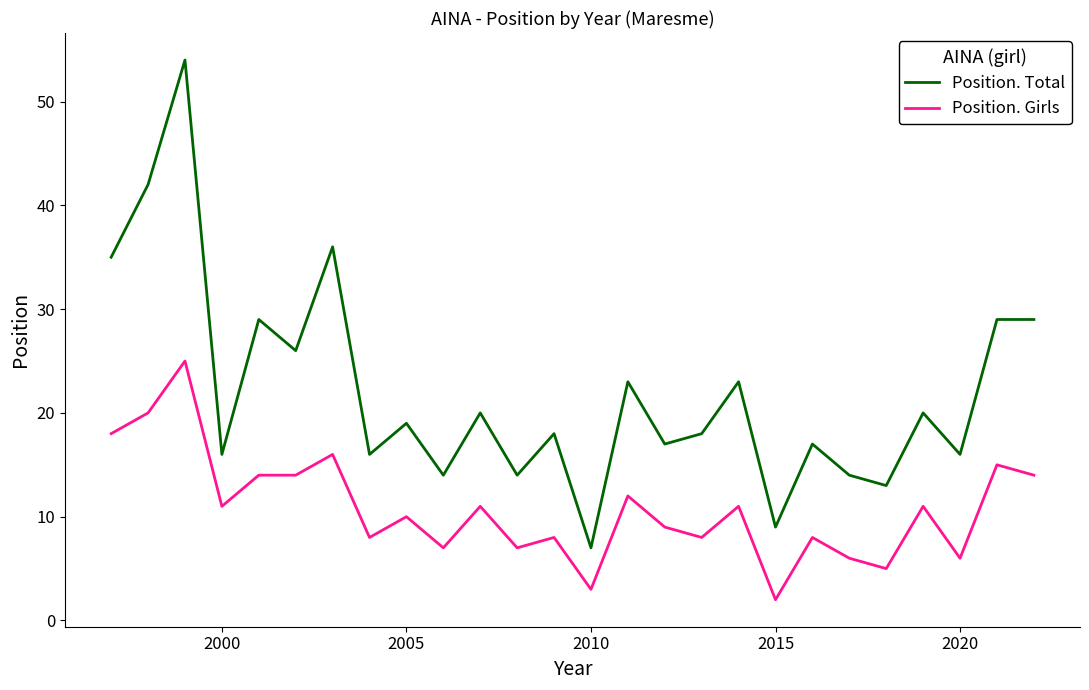

What is the maximum value for Position. Total?

54